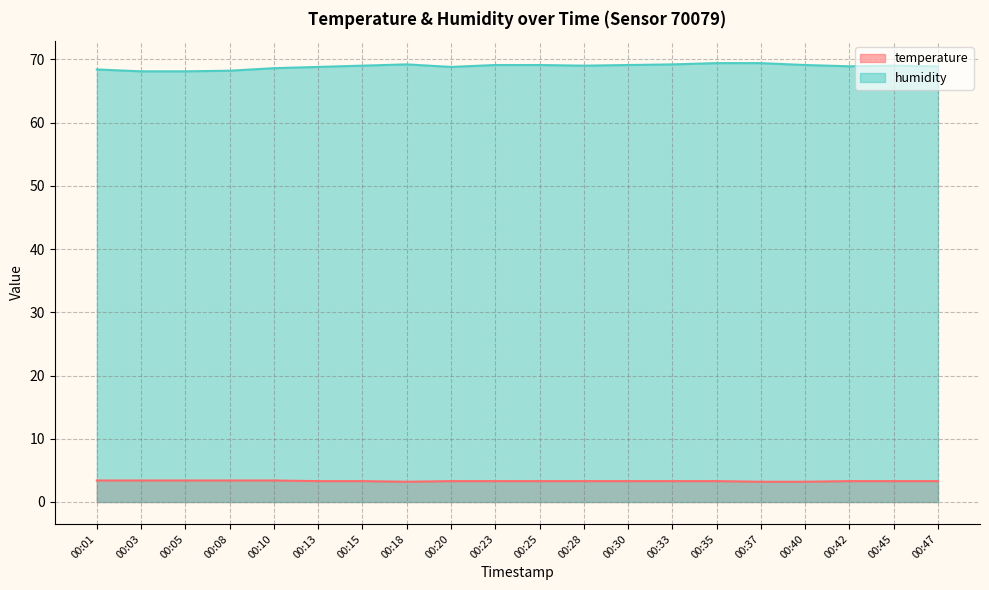

True or false: humidity and temperature cross at least once.

False